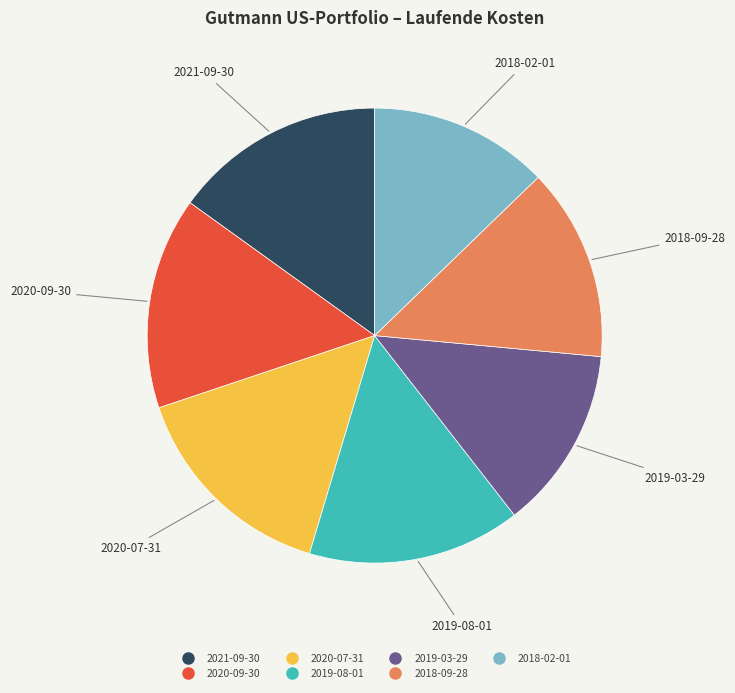

Is 2020-07-31 the majority of the pie?

No